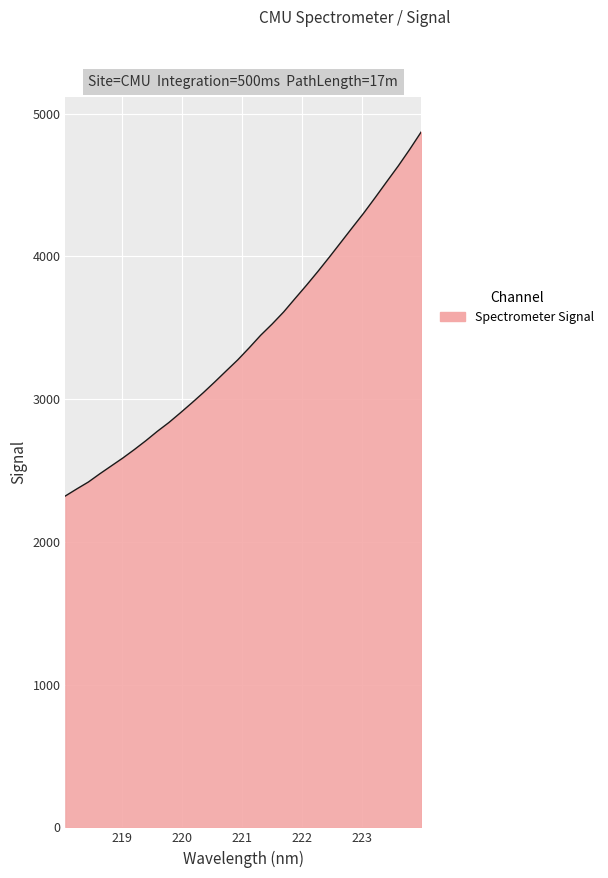

What is the greatest value displayed?

4871.4